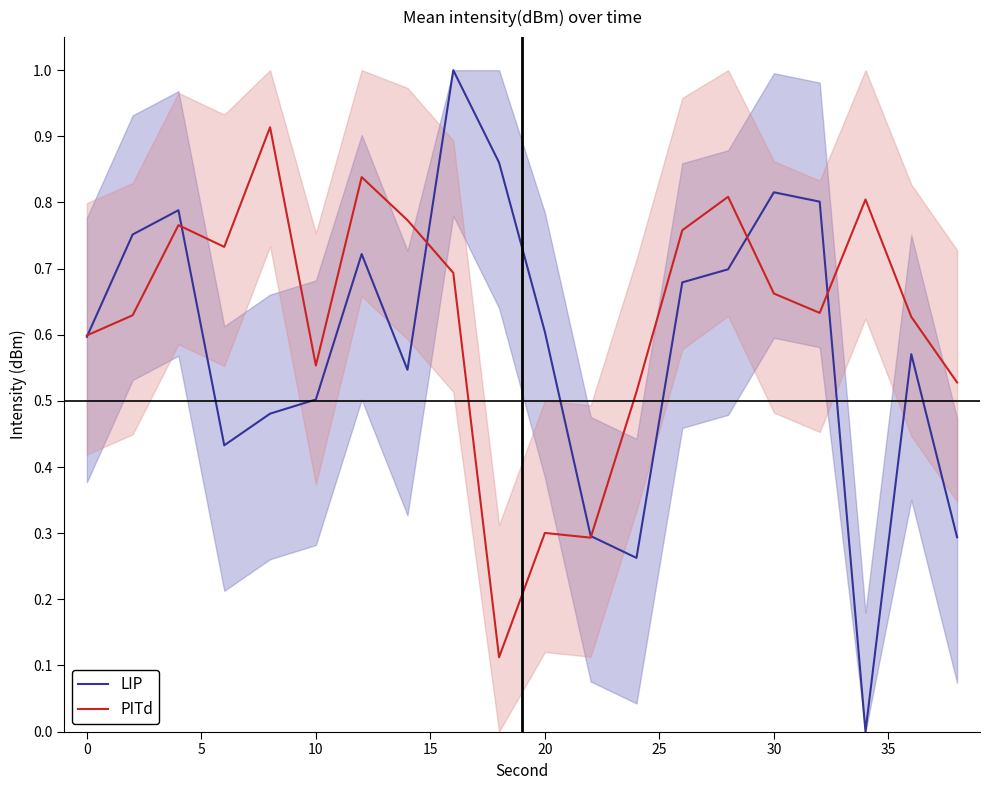

What are all the series names shown in the legend?

LIP, PITd